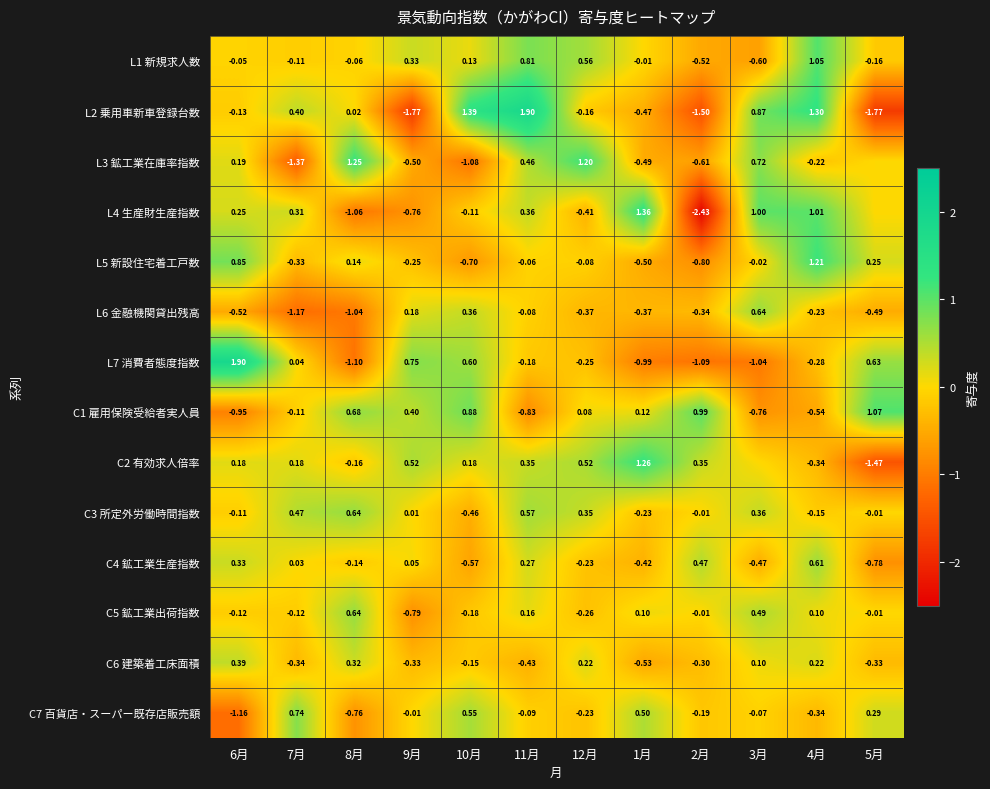

How many data points does each series have?

12